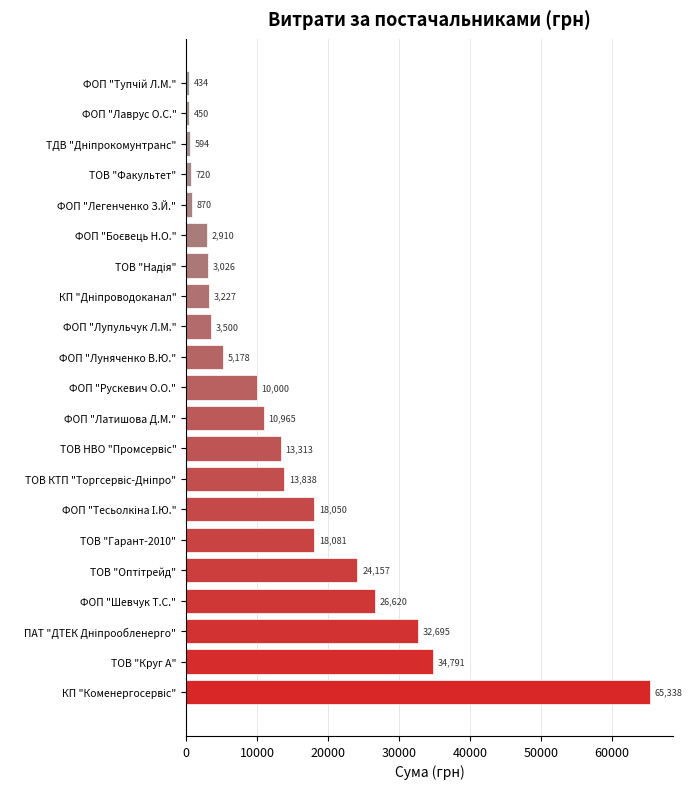

What is the difference between the second highest and minimum values?

34357.0